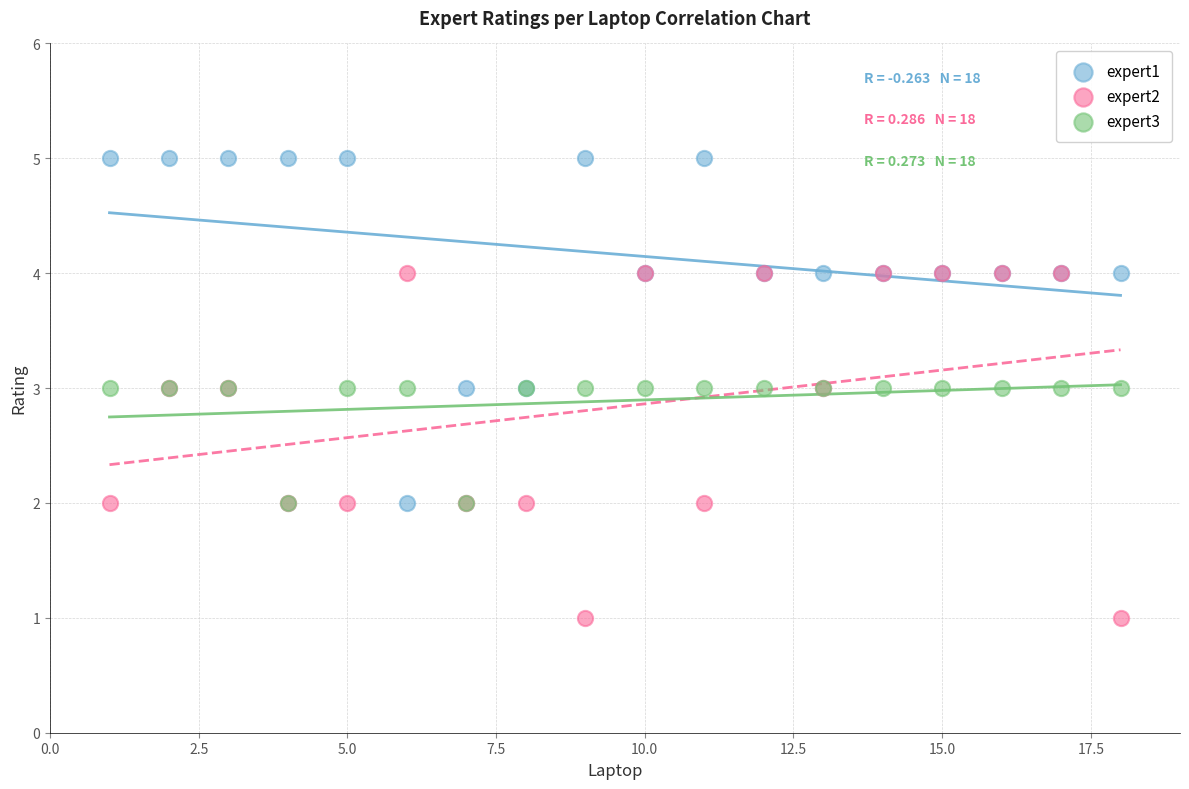

What are all the series names shown in the legend?

expert1, expert2, expert3